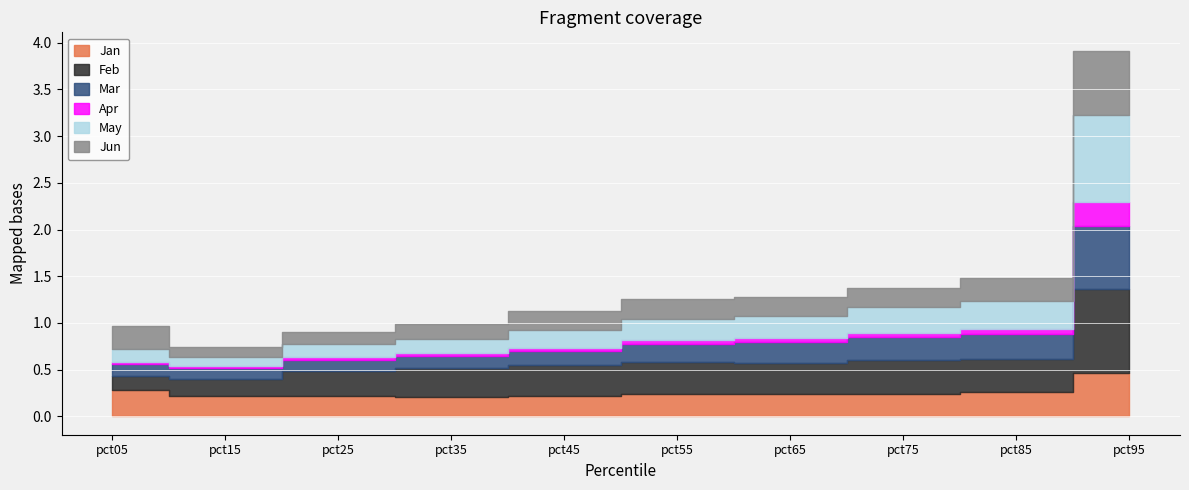

What is the highest value of the Apr series?

0.3